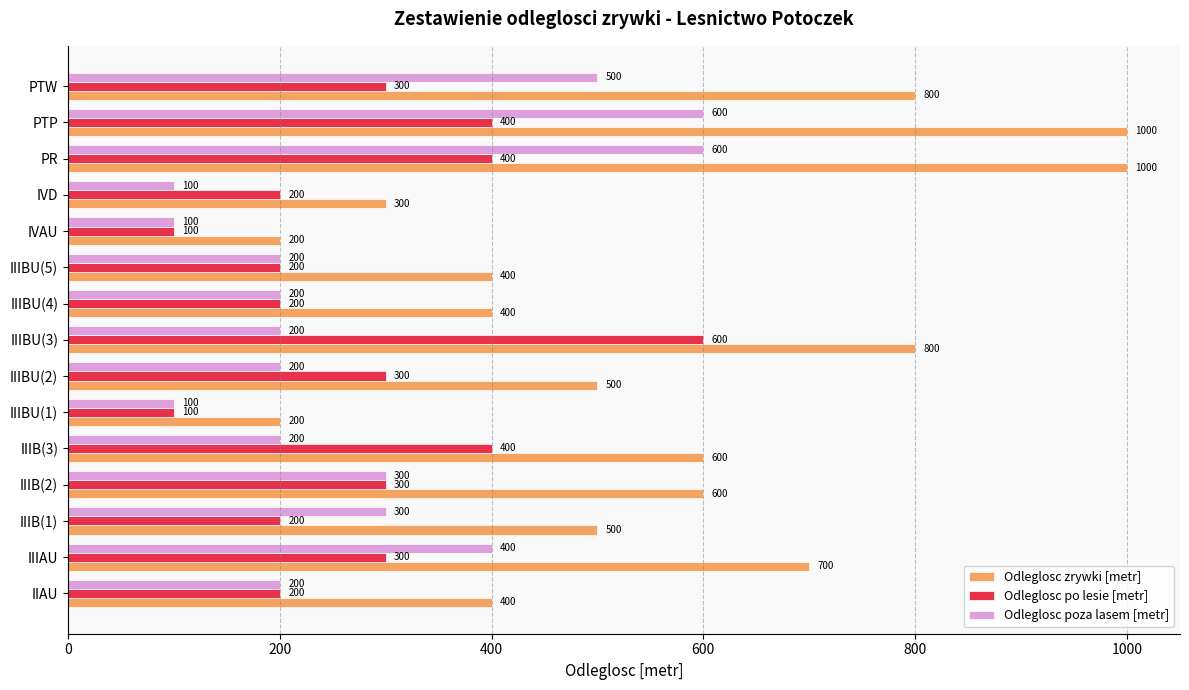

Is the value of Odleglosc poza lasem [metr] at IIIBU(3) greater than the value of Odleglosc po lesie [metr] at PTP?

No